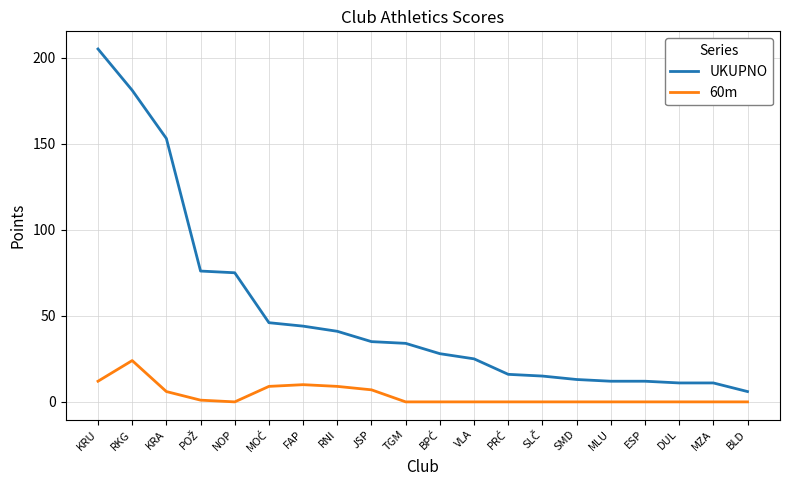

Rank the series by their maximum value, from highest to lowest.

UKUPNO, 60m